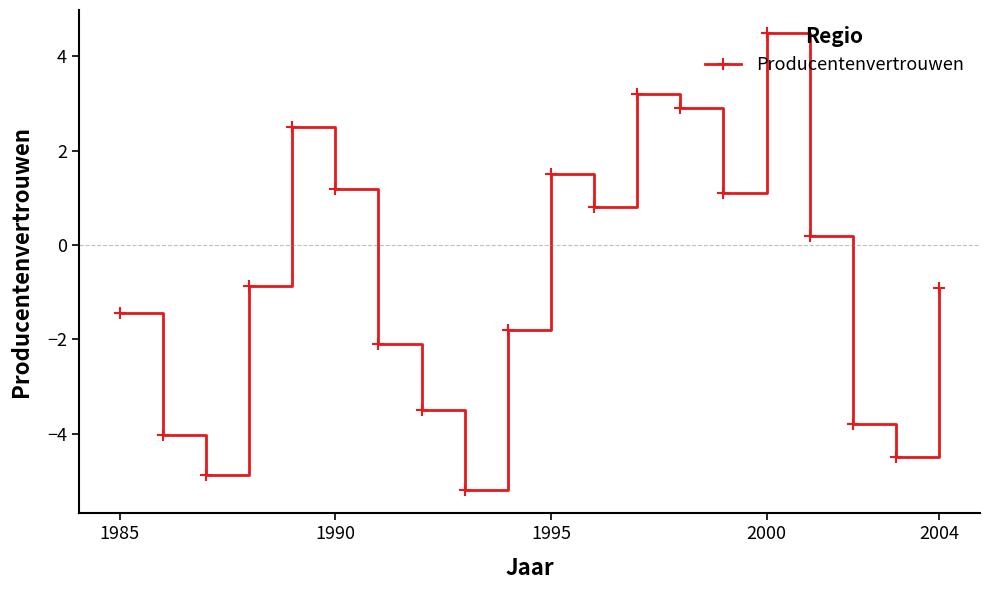

What is the maximum value shown in the chart?

4.5